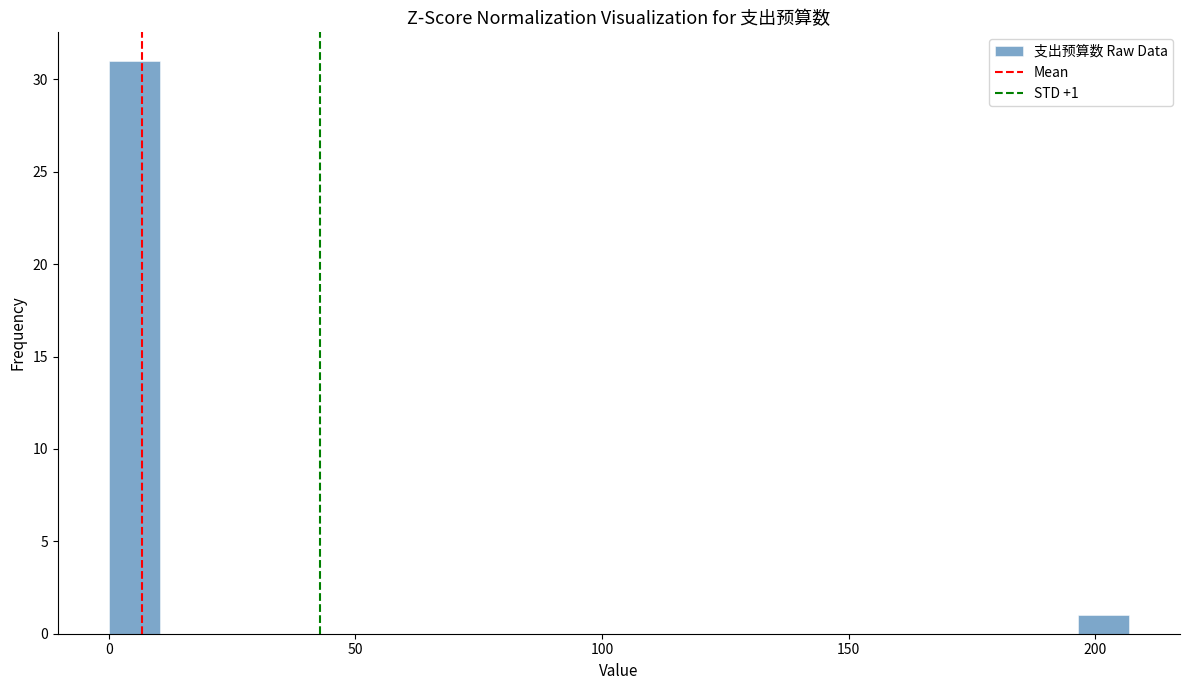

Read against the x-axis, roughly where is the centre of the tallest bar?

5